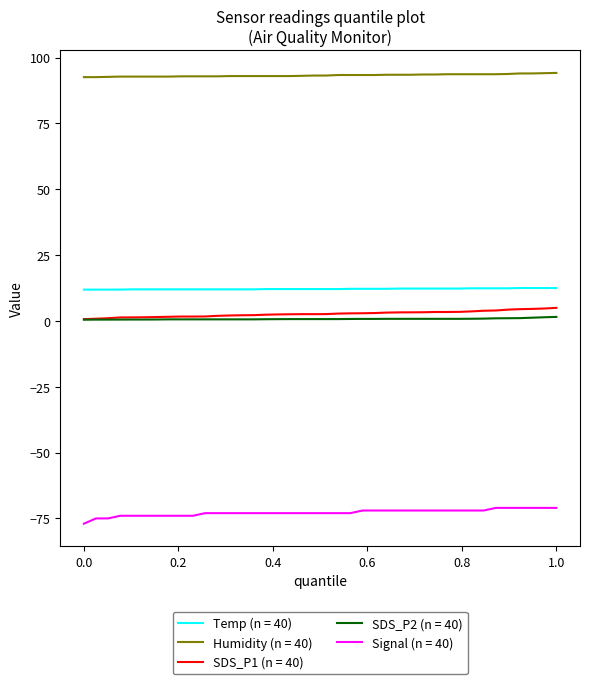

True or false: SDS_P1 (n = 40) and Temp (n = 40) cross at least once.

False